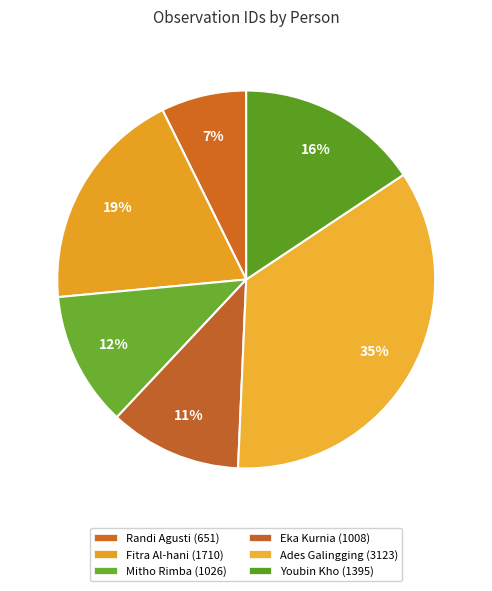

How many segments does this pie chart have?

6